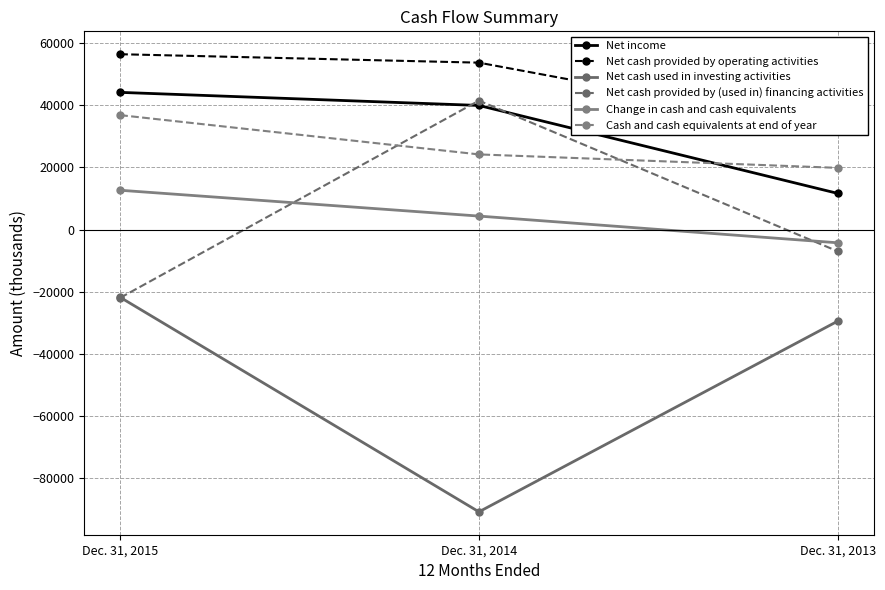

What is the value of the Net cash used in investing activities point at the 1st from the left?

-21827